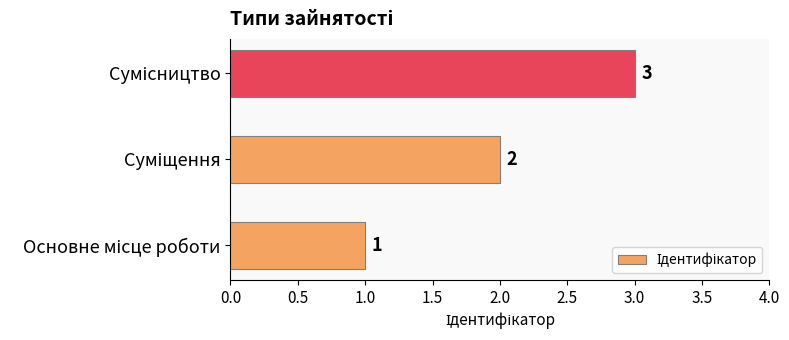

What is the difference between the maximum and minimum values?

2